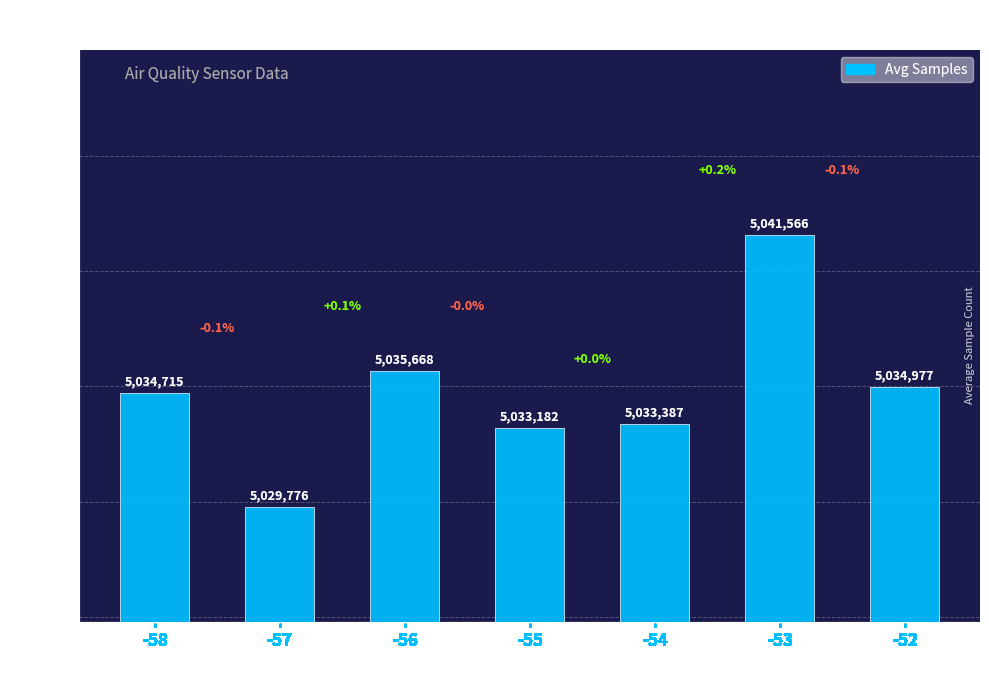

What is the value of the 4th bar from the left?

5033182